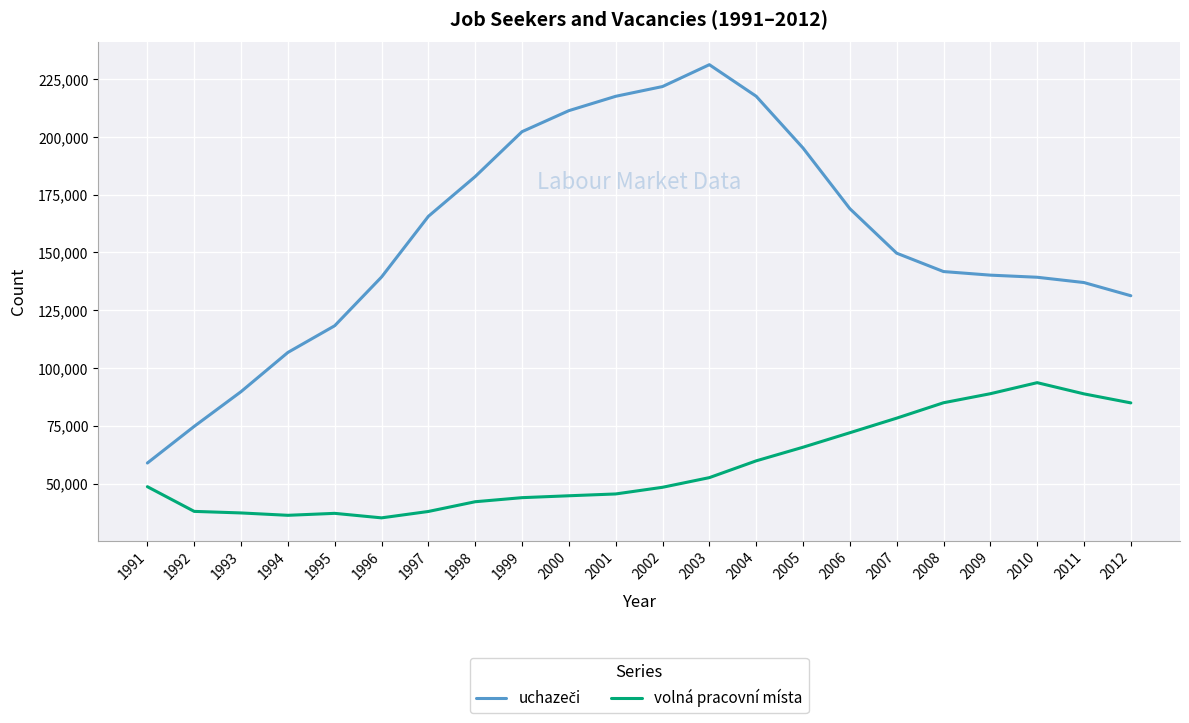

What is the difference between the maximum and minimum values in the volná pracovní místa series?

58480